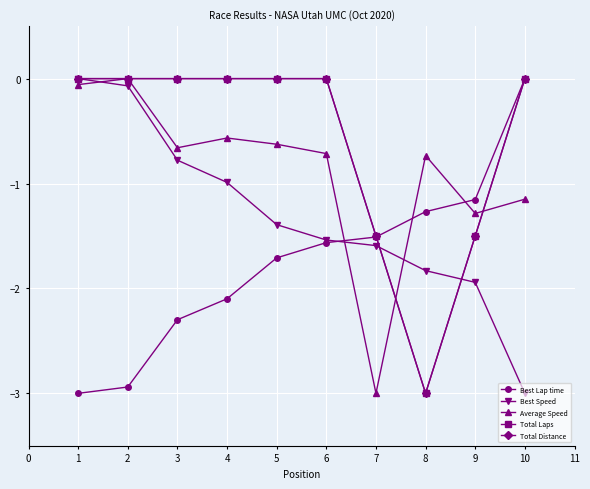

Is this an area chart (filled region under the line)?

No